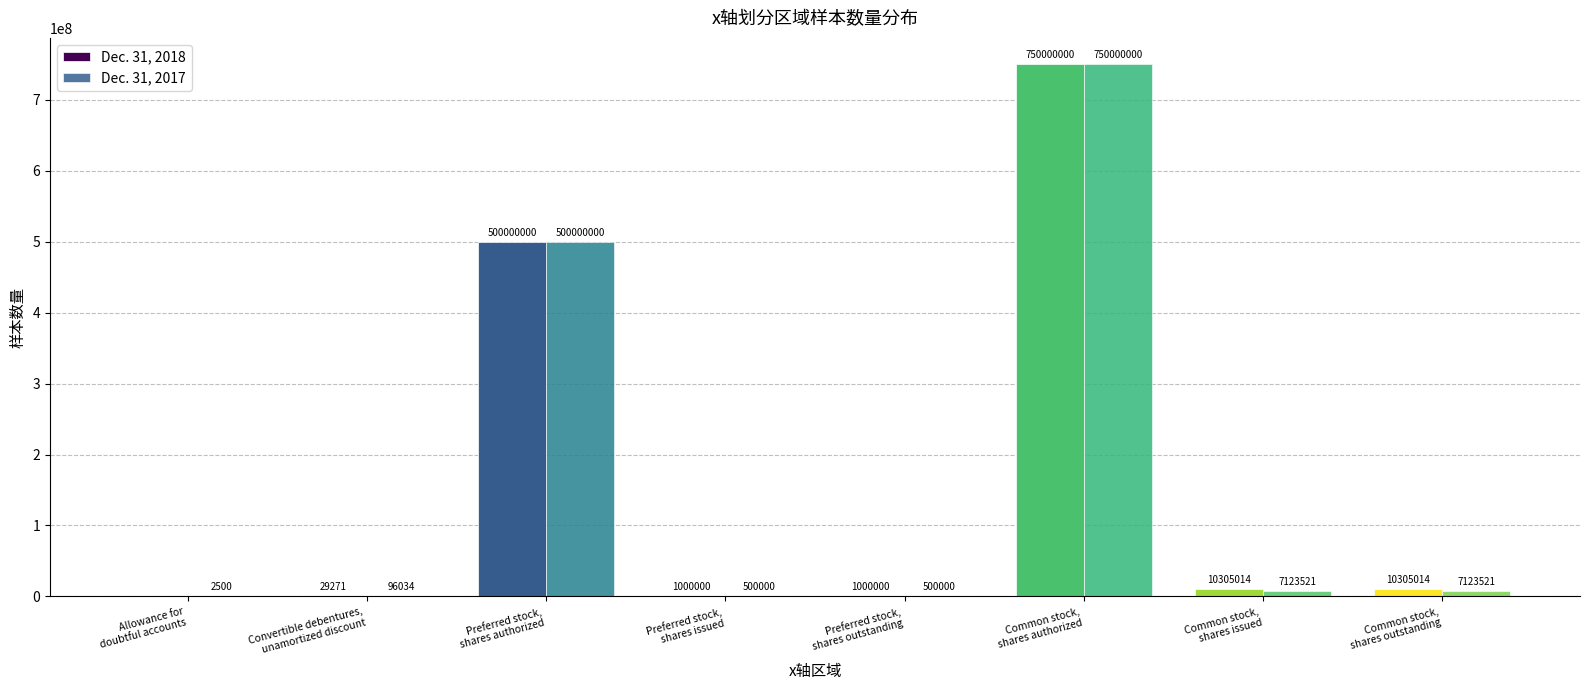

What is the total value across all series at Convertible debentures,
unamortized discount?

125305